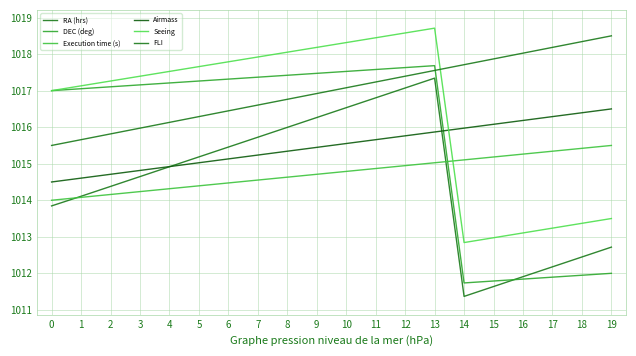

Reading left to right, list all the values displayed in this chart.

RA (hrs): 1013.8	1014.1	1014.4	1014.6	1014.9	1015.2	1015.5	1015.7	1016.0	1016.3	1016.5	1016.8	1017.1	1017.3	1011.4	1011.6	1011.9	1012.2	1012.4	1012.7
DEC (deg): 1017.0	1017.1	1017.1	1017.2	1017.2	1017.3	1017.3	1017.4	1017.4	1017.5	1017.5	1017.6	1017.6	1017.7	1011.7	1011.8	1011.8	1011.9	1011.9	1012.0
Execution time (s): 1014.0	1014.1	1014.2	1014.2	1014.3	1014.4	1014.5	1014.6	1014.6	1014.7	1014.8	1014.9	1014.9	1015.0	1015.1	1015.2	1015.3	1015.3	1015.4	1015.5
Airmass: 1014.5	1014.6	1014.7	1014.8	1014.9	1015.0	1015.1	1015.2	1015.3	1015.4	1015.6	1015.7	1015.8	1015.9	1016.0	1016.1	1016.2	1016.3	1016.4	1016.5
Seeing: 1017.0	1017.1	1017.3	1017.4	1017.5	1017.7	1017.8	1017.9	1018.1	1018.2	1018.3	1018.4	1018.6	1018.7	1012.8	1013.0	1013.1	1013.2	1013.4	1013.5
FLI: 1015.5	1015.7	1015.8	1016.0	1016.1	1016.3	1016.4	1016.6	1016.8	1016.9	1017.1	1017.2	1017.4	1017.6	1017.7	1017.9	1018.0	1018.2	1018.3	1018.5